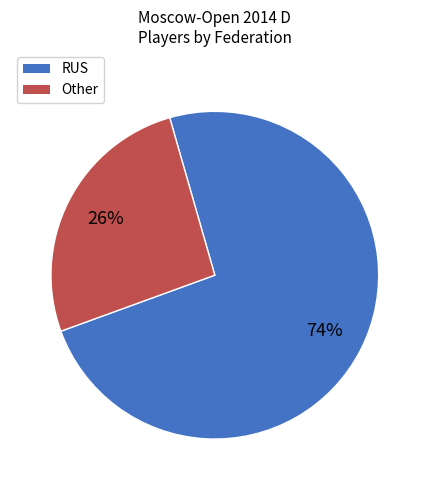

To the nearest percent, what is the difference between the largest and smallest slice percentages?

48%